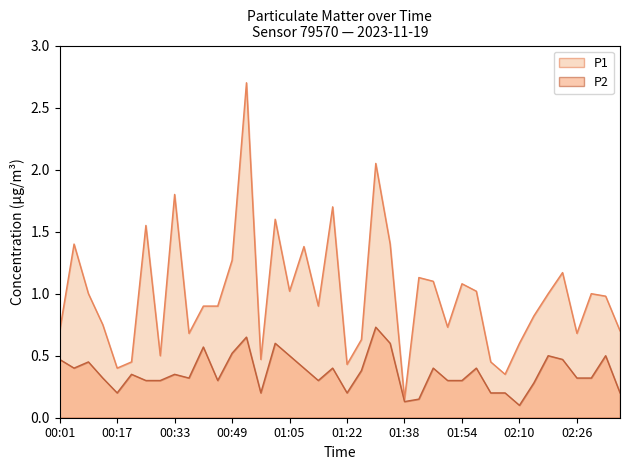

The value of P2 at 00:37 is 0.1. True or false?

False